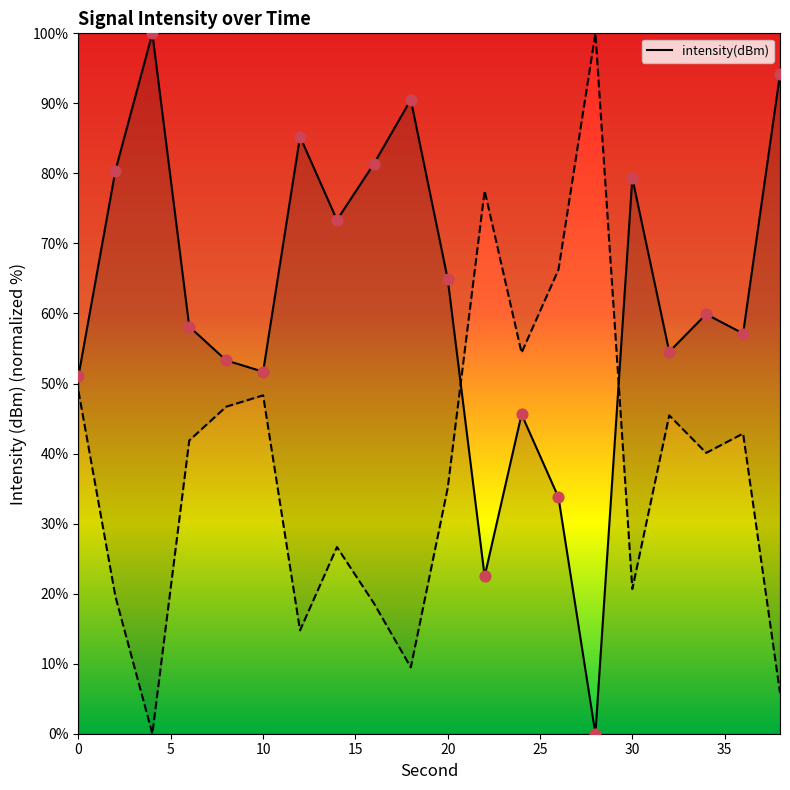

Approximately how many times larger is the value at 14 compared to 6?

1.3